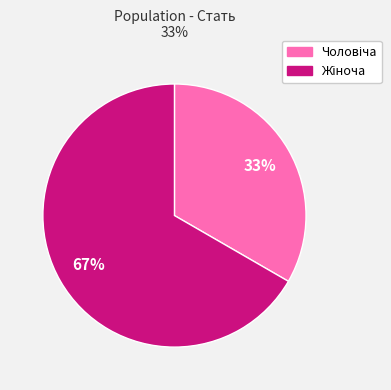

To the nearest percent, what is the average slice percentage?

50%